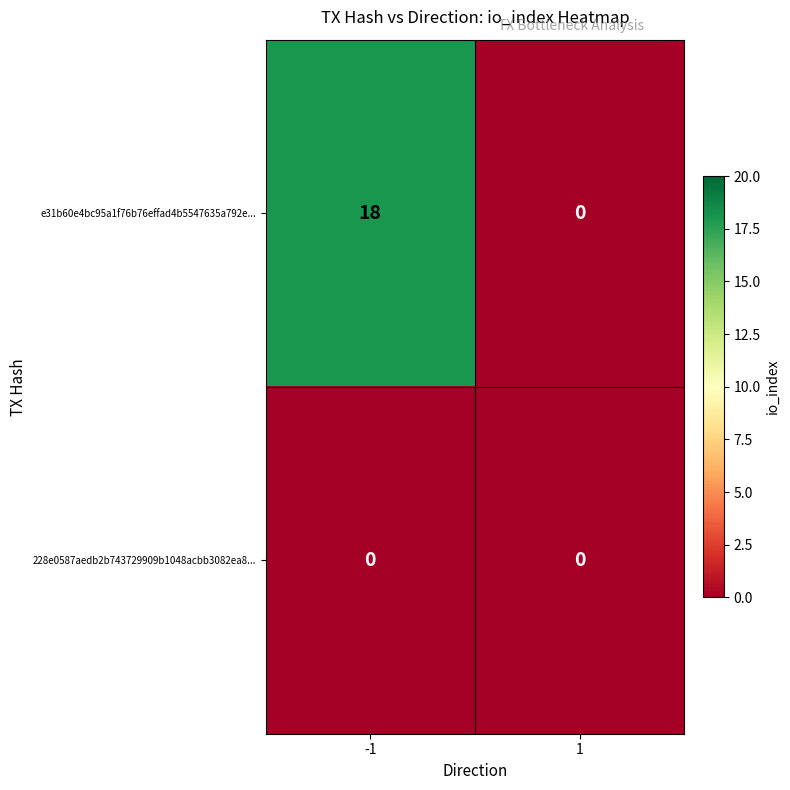

List the series in order of their peak value, lowest first.

228e0587aedb2b743729909b1048acbb3082ea8..., e31b60e4bc95a1f76b76effad4b5547635a792e...